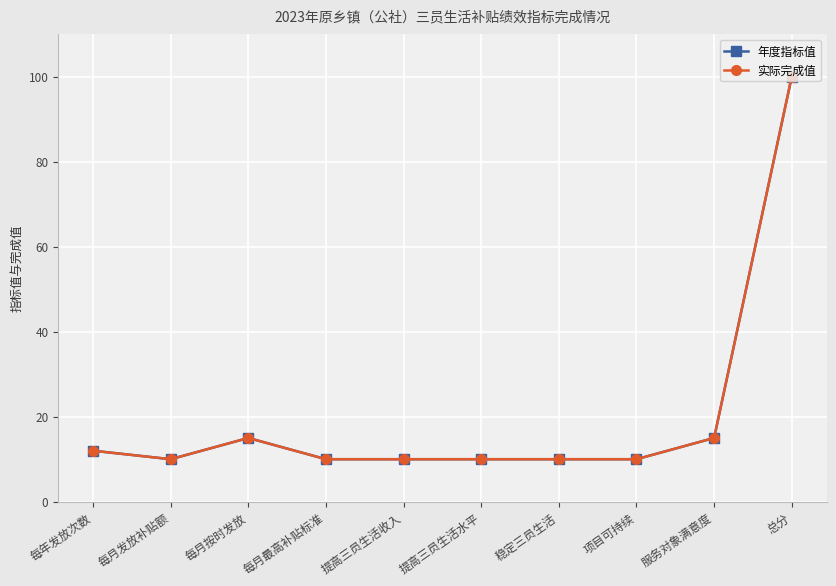

True or false: 实际完成值 and 年度指标值 cross at least once.

False